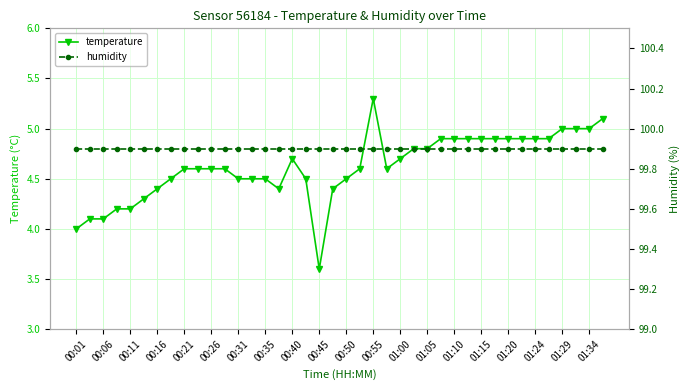

True or false: humidity and temperature intersect in this chart.

False